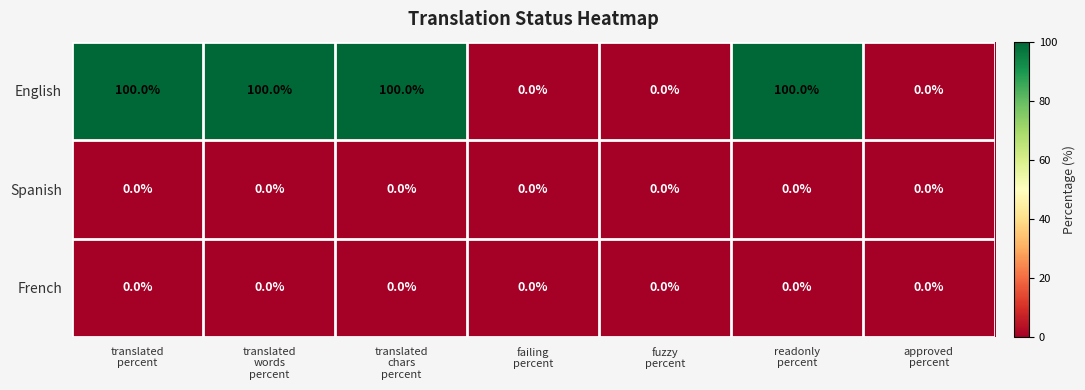

How many English values are between 0 and 100?

7